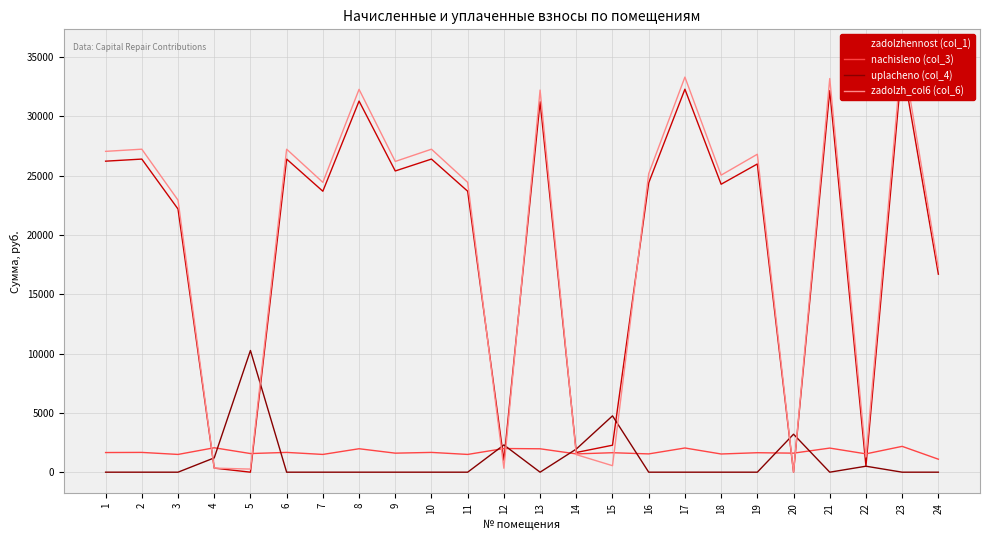

Between which two adjacent categories do zadolzhennost (col_1) and zadolzh_col6 (col_6) first intersect?

11 and 12